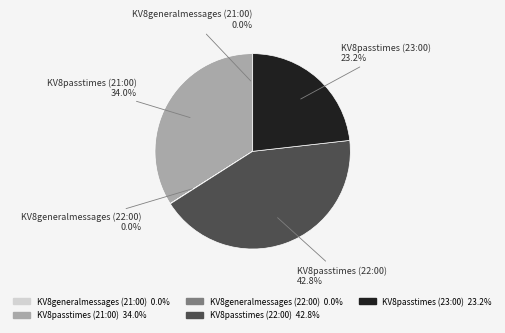

Between KV8passtimes (22:00) and KV8passtimes (21:00), which is larger?

KV8passtimes (22:00)